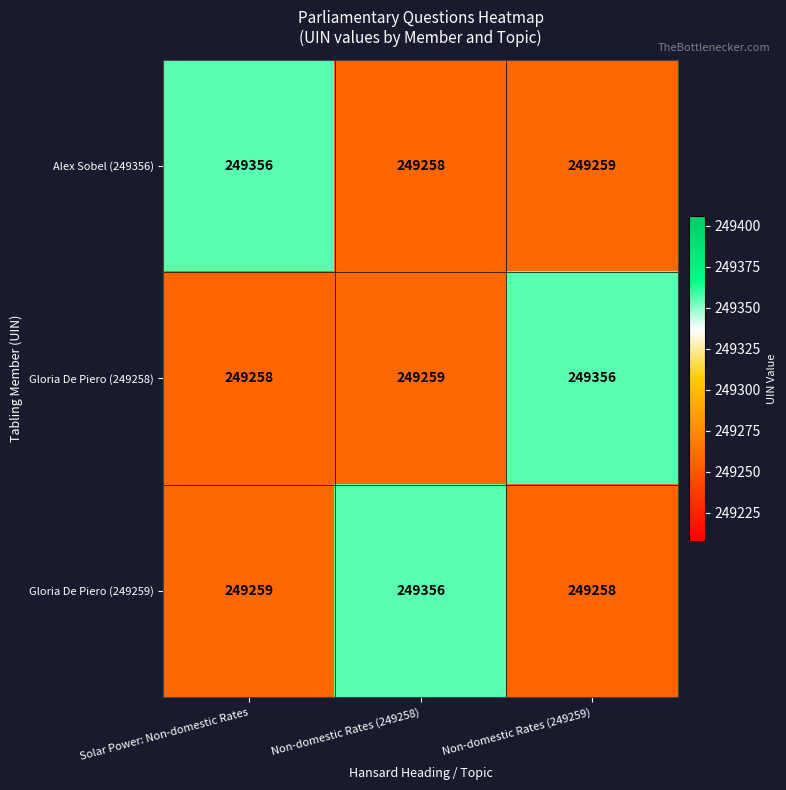

Which category has the highest value in the Alex Sobel (249356) series?

Solar Power: Non-domestic Rates